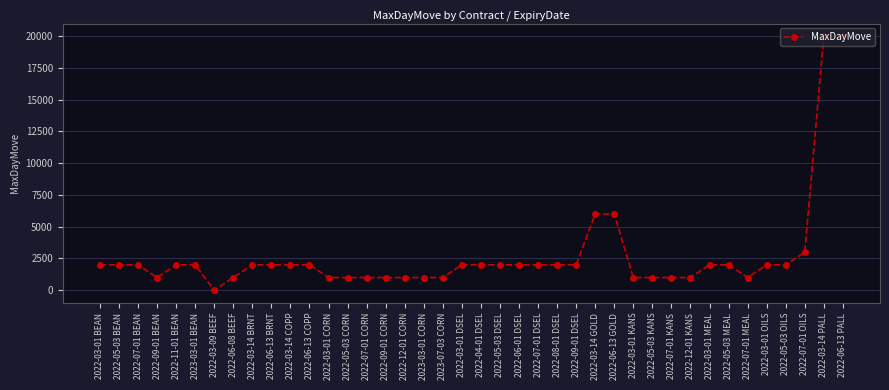

Reading right to left, transcribe all the data shown in this chart.

2022-06-13 PALL=20000	2022-03-14 PALL=20000	2022-07-01 OILS=3000	2022-05-03 OILS=2000	2022-03-01 OILS=2000	2022-07-01 MEAL=1000	2022-05-03 MEAL=2000	2022-03-01 MEAL=2000	2022-12-01 KANS=1000	2022-07-01 KANS=1000	2022-05-03 KANS=1000	2022-03-01 KANS=1000	2022-06-13 GOLD=6000	2022-03-14 GOLD=6000	2022-09-01 DSEL=2000	2022-08-01 DSEL=2000	2022-07-01 DSEL=2000	2022-06-01 DSEL=2000	2022-05-03 DSEL=2000	2022-04-01 DSEL=2000	2022-03-01 DSEL=2000	2023-07-03 CORN=1000	2023-03-01 CORN=1000	2022-12-01 CORN=1000	2022-09-01 CORN=1000	2022-07-01 CORN=1000	2022-05-03 CORN=1000	2022-03-01 CORN=1000	2022-06-13 COPP=2000	2022-03-14 COPP=2000	2022-06-13 BRNT=2000	2022-03-14 BRNT=2000	2022-06-08 BEEF=1000	2022-03-09 BEEF=2	2023-03-01 BEAN=2000	2022-11-01 BEAN=2000	2022-09-01 BEAN=1000	2022-07-01 BEAN=2000	2022-05-03 BEAN=2000	2022-03-01 BEAN=2000